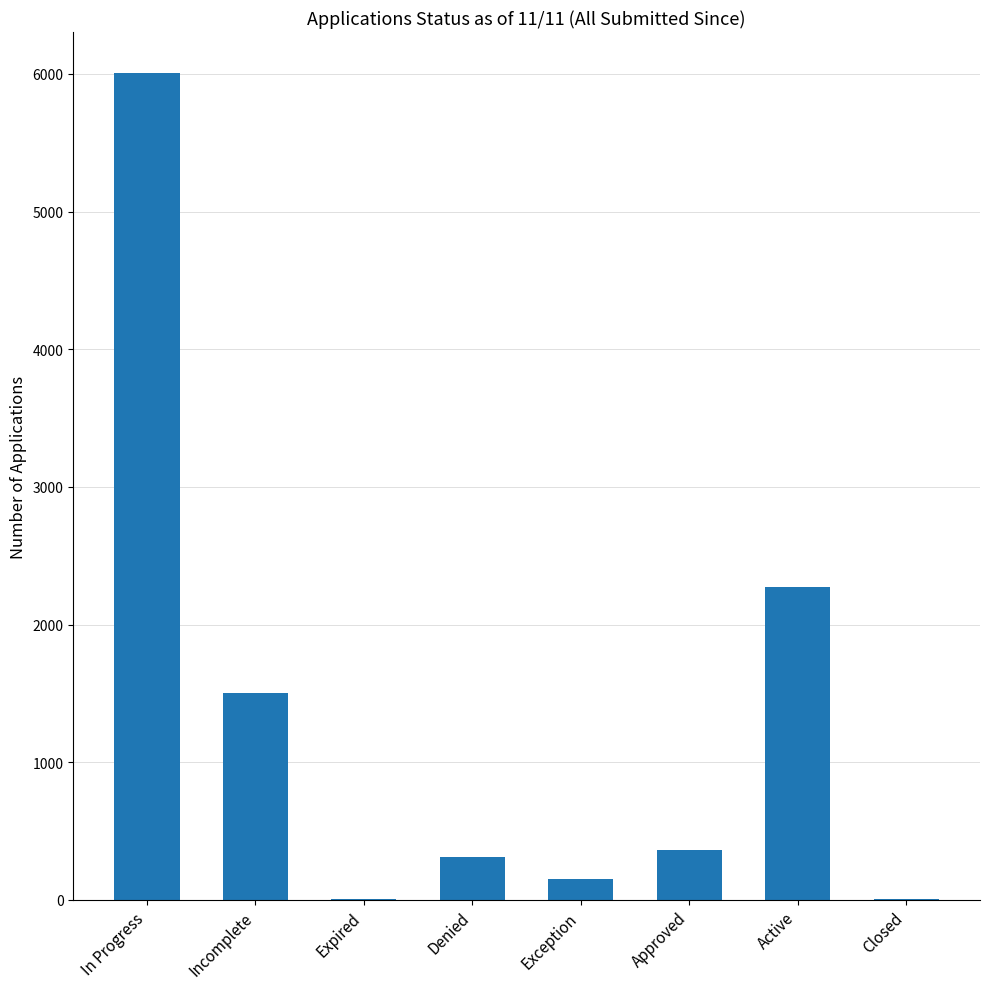

The chart shows a value of 2272 at Active. True or false?

True